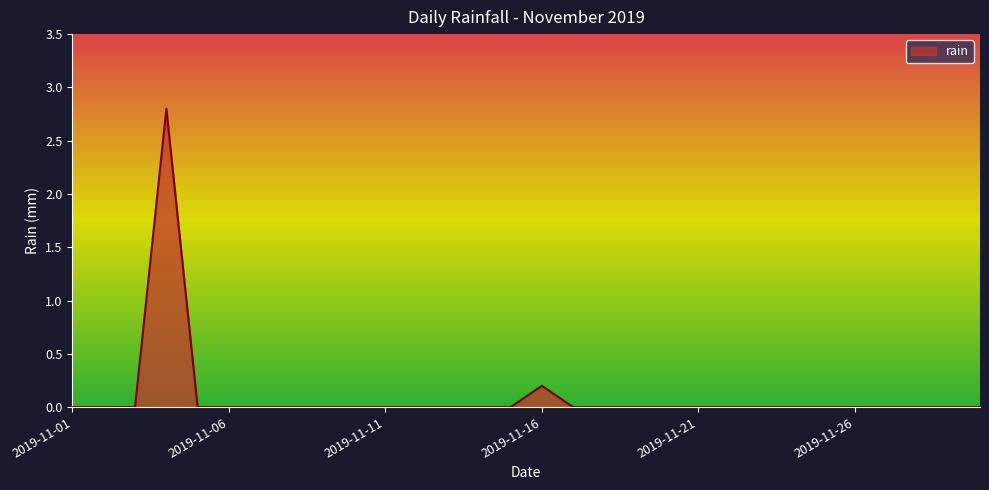

What is the maximum value shown in the chart?

2.8